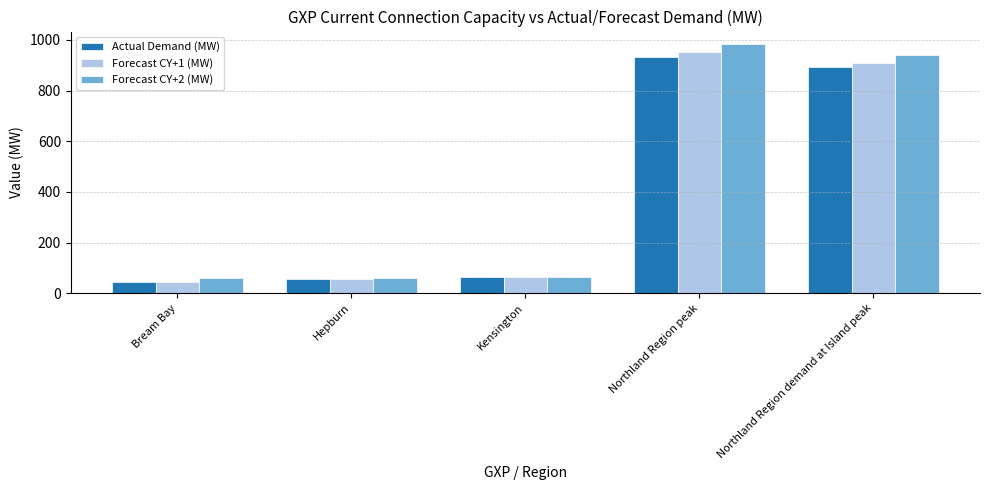

True or false: Actual Demand (MW) has a value of 65 at Kensington.

True